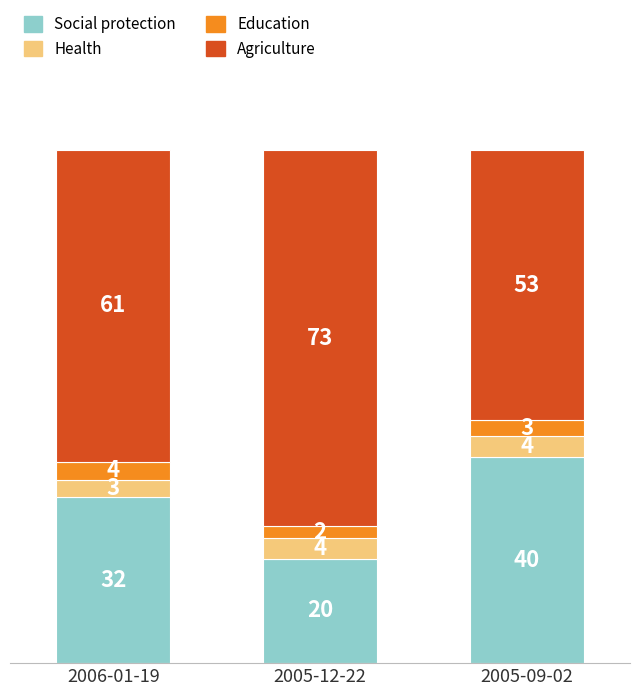

Which category has the lowest value in the Social protection series?

2005-12-22